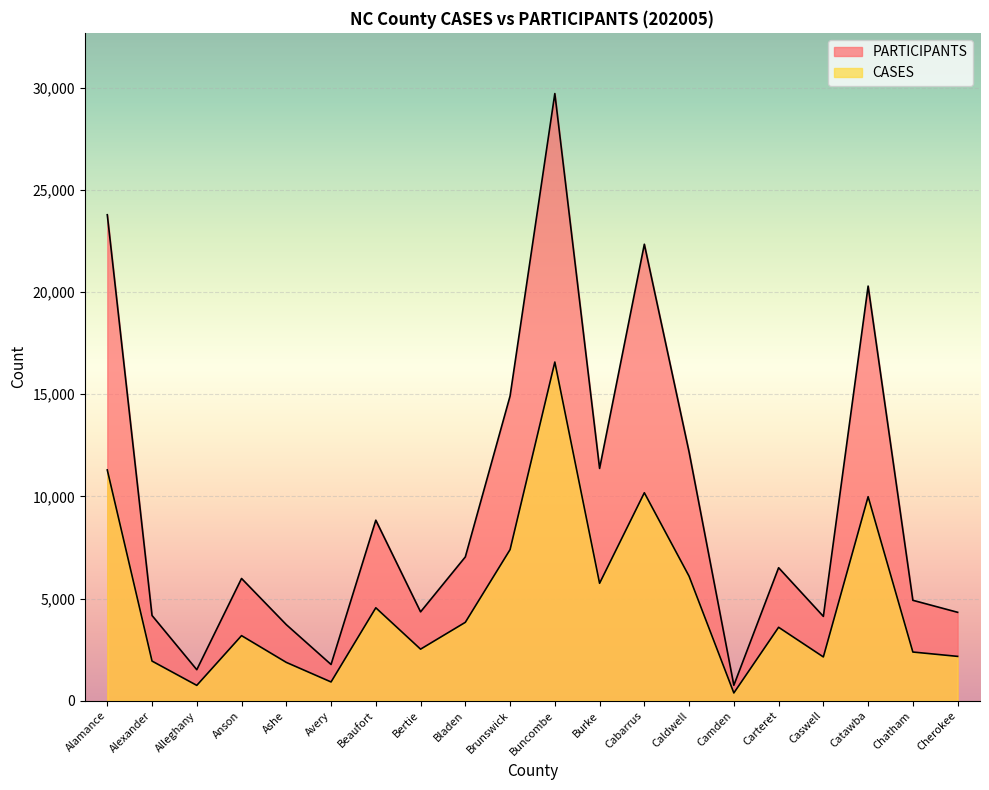

Where is the first local minimum for CASES?

Alleghany